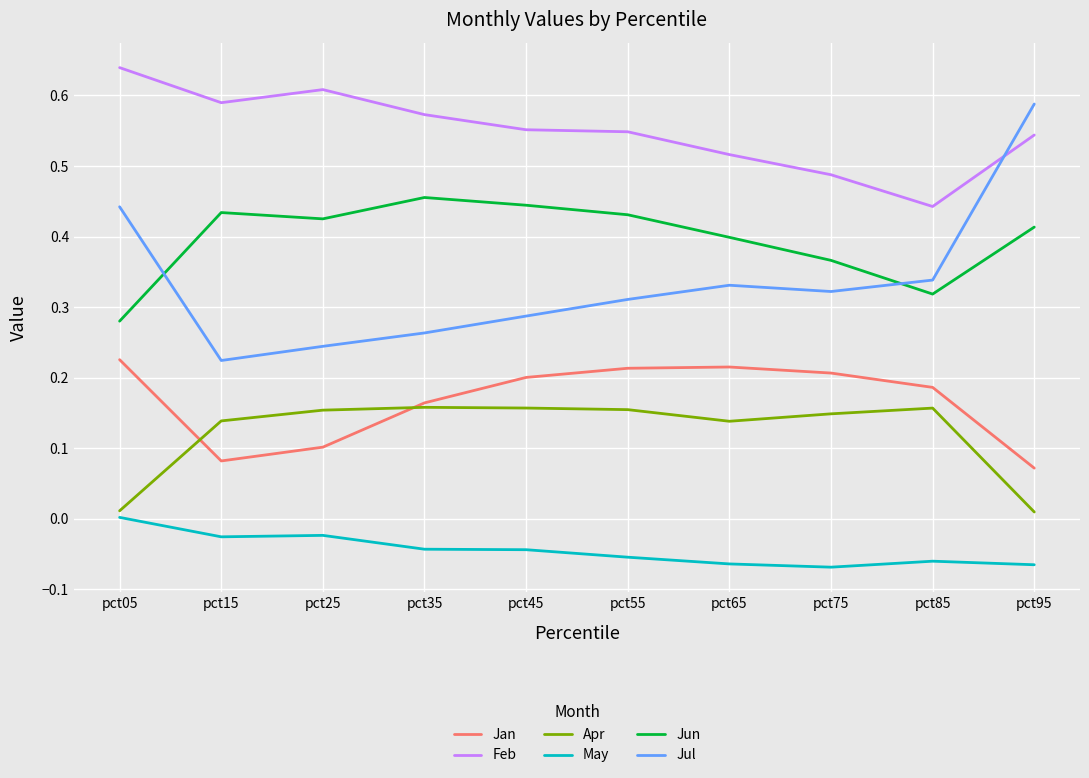

At which label does May reach its peak?

pct05